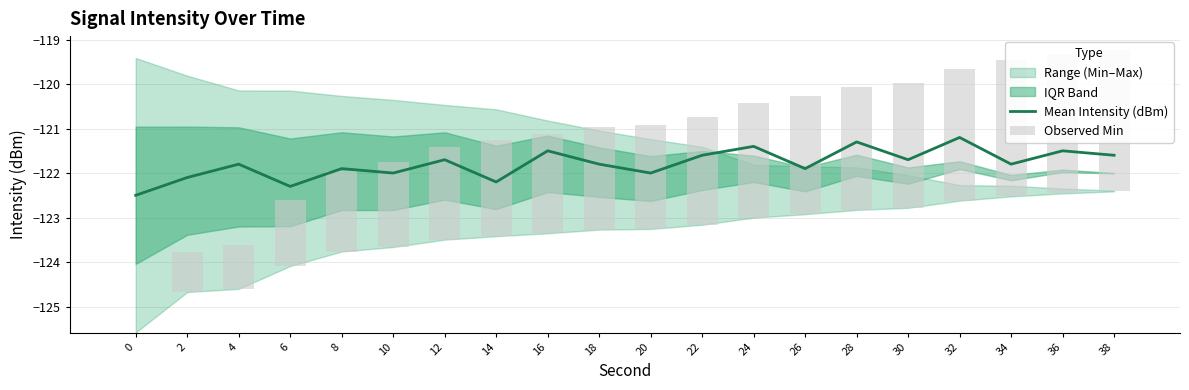

What is the sum of all Observed Min values?

43.8